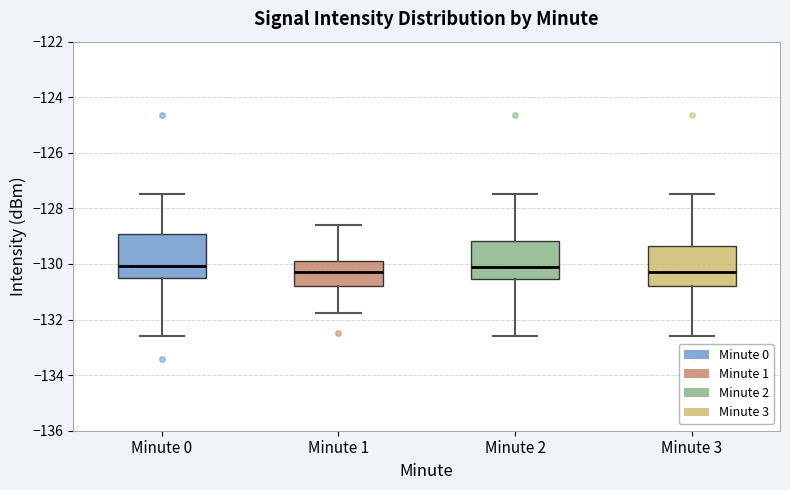

Reading left to right, transcribe this box plot: for each box, give where its median line is, the range the box spans, and where its two whiskers end, as read against the y-axis. The values are not printed on the chart, so give them approximately, as read against the axis.

Minute 0: median -130.0, box -130.4 to -129.0, whiskers -132.6 to -127.4
Minute 1: median -130.4, box -130.8 to -129.8, whiskers -131.8 to -128.6
Minute 2: median -130.2, box -130.6 to -129.2, whiskers -132.6 to -127.4
Minute 3: median -130.2, box -130.8 to -129.4, whiskers -132.6 to -127.4